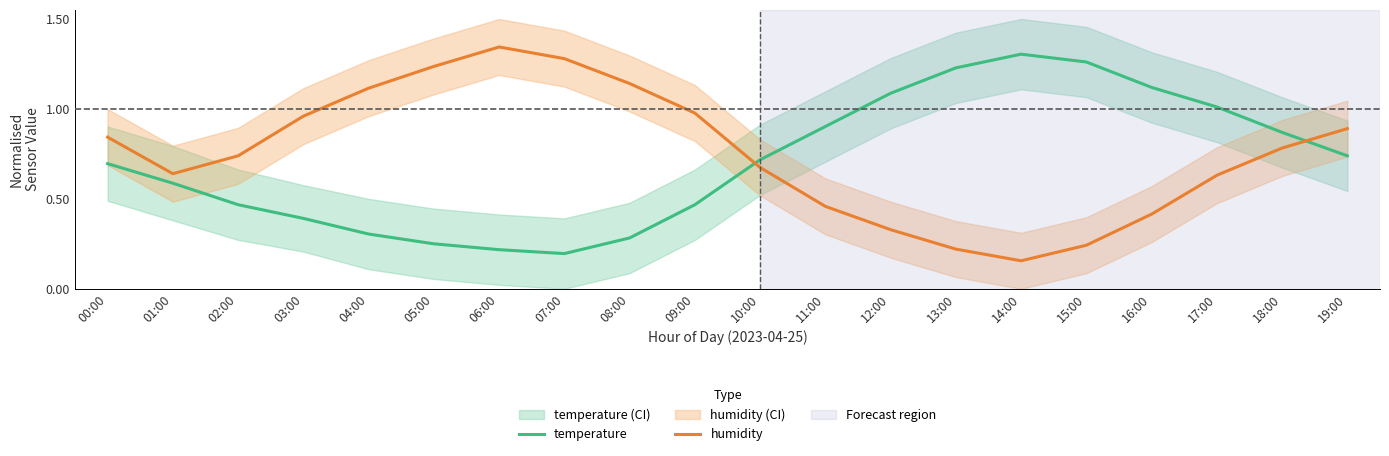

At which label is temperature closest to 0?

07:00